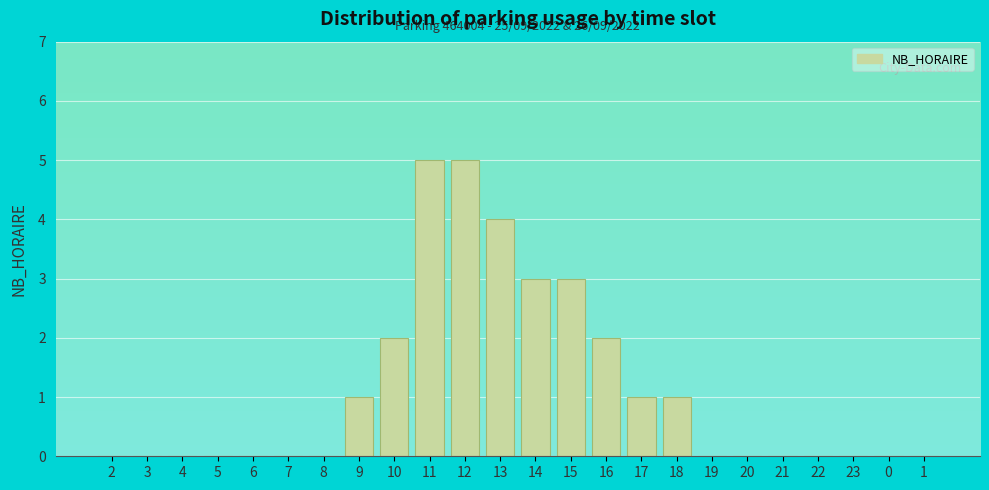

Reading left to right, list all the values displayed in this chart.

2=0	3=0	4=0	5=0	6=0	7=0	8=0	9=1	10=2	11=5	12=5	13=4	14=3	15=3	16=2	17=1	18=1	19=0	20=0	21=0	22=0	23=0	0=0	1=0